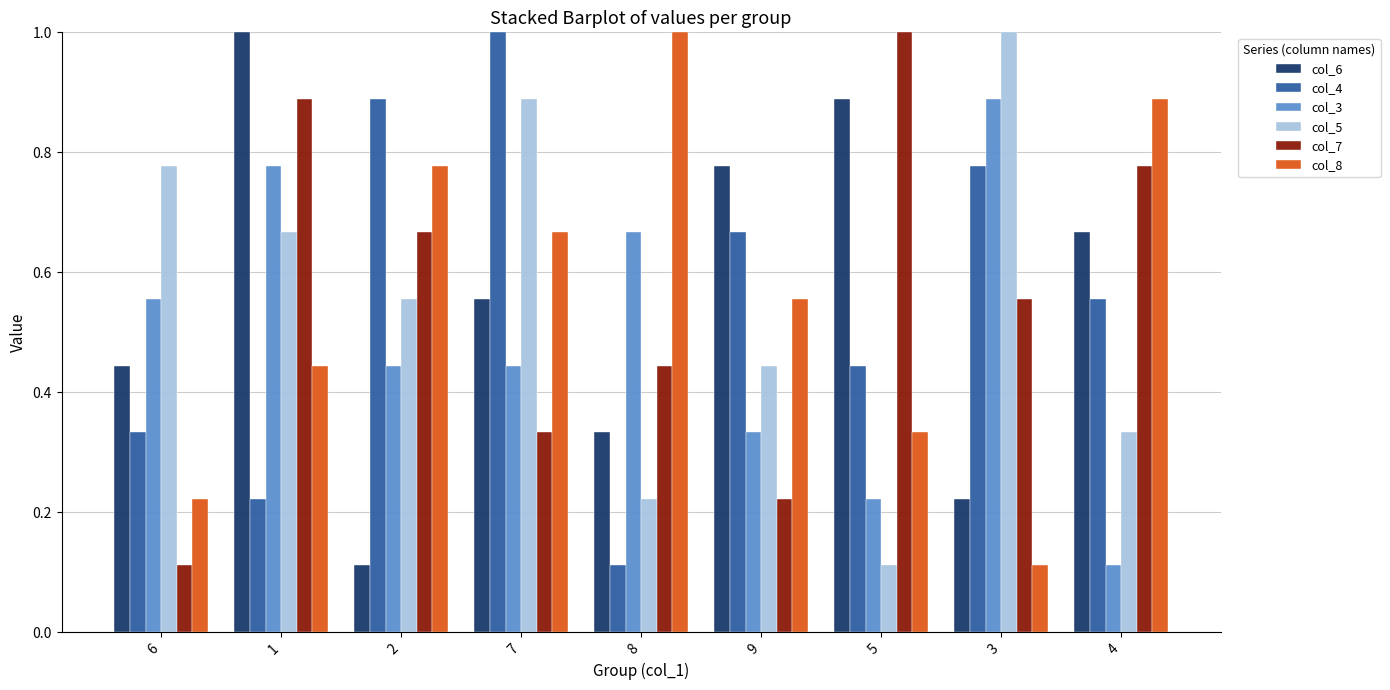

Rank the series at 5 from lowest to highest value.

col_5, col_3, col_8, col_4, col_6, col_7